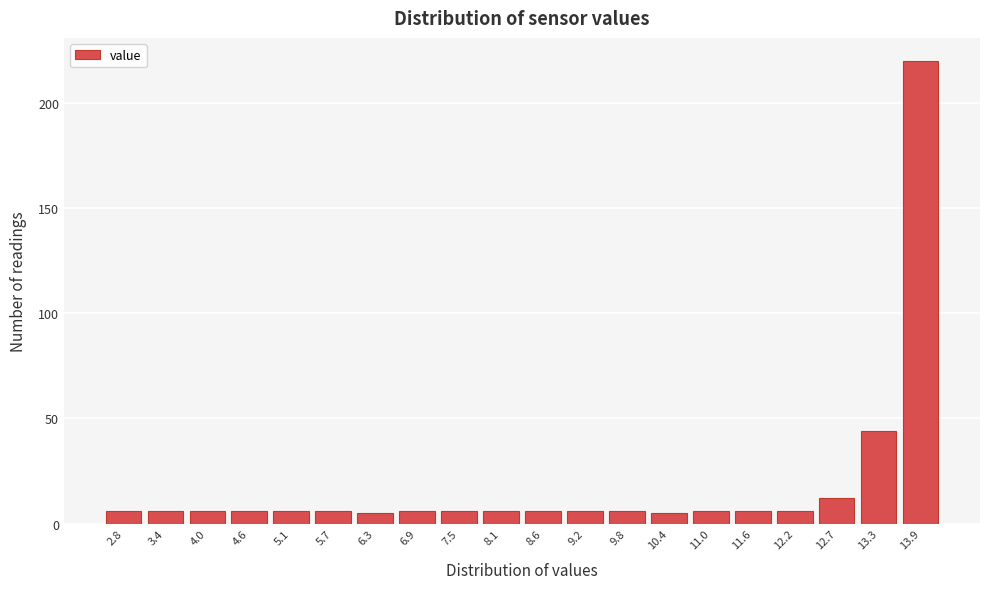

Reading left to right, transcribe all the data shown in this chart.

2.8=6	3.4=6	4.0=6	4.6=6	5.1=6	5.7=6	6.3=5	6.9=6	7.5=6	8.1=6	8.6=6	9.2=6	9.8=6	10.4=5	11.0=6	11.6=6	12.2=6	12.7=12	13.3=44	13.9=220